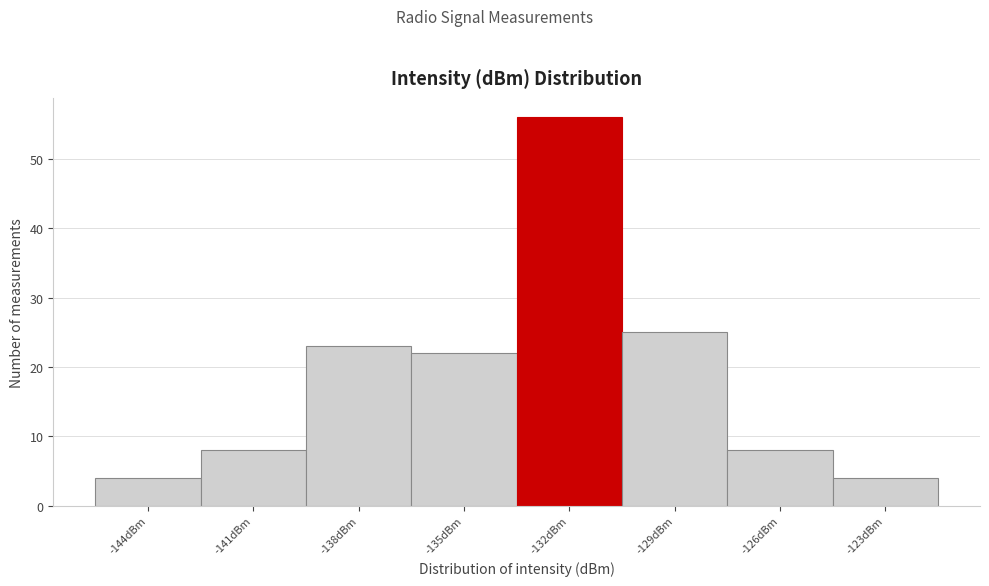

Reading left to right, transcribe all the data shown in this chart.

4	8	23	22	56	25	8	4